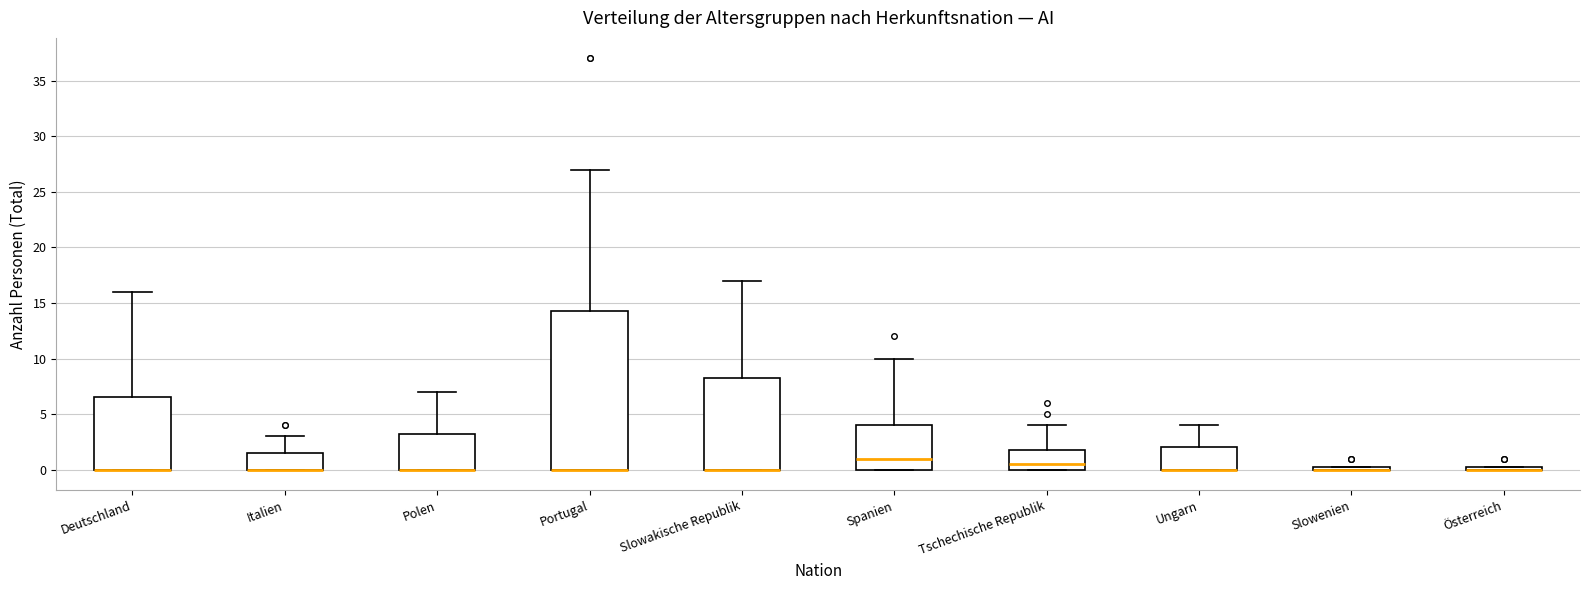

Which box is the tallest, from its lower edge to its upper edge?

Portugal